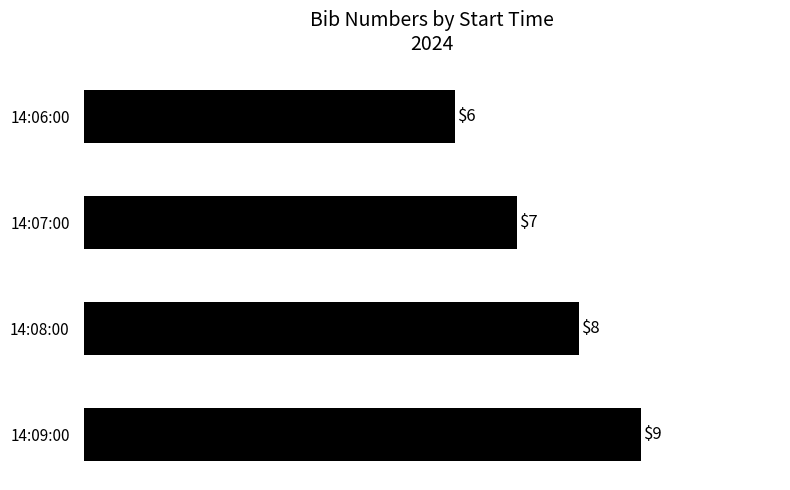

Does the chart contain stacked bars?

No